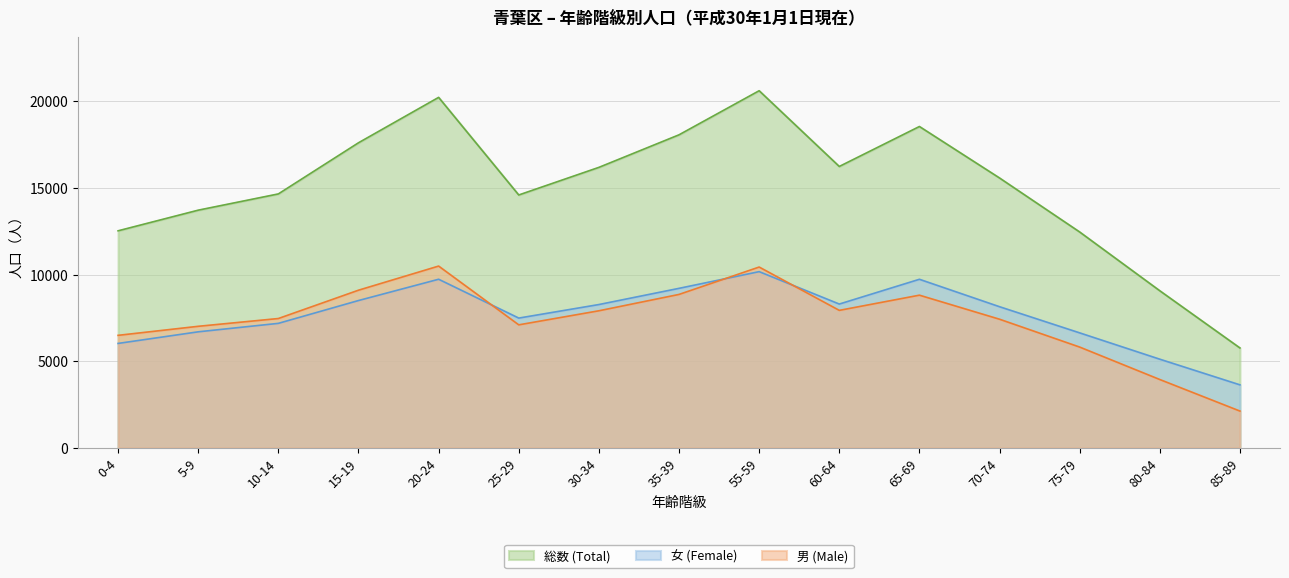

True or false: 女 (Female) has a value of 7489 at 25-29.

True